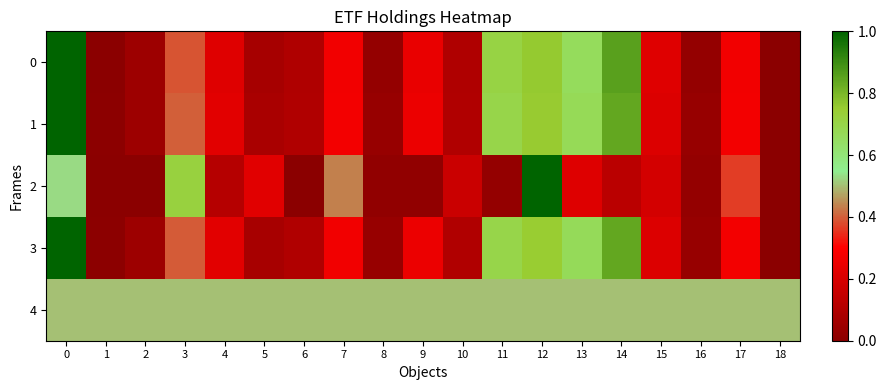

What is the difference between the highest and lowest values at 0?

0.5